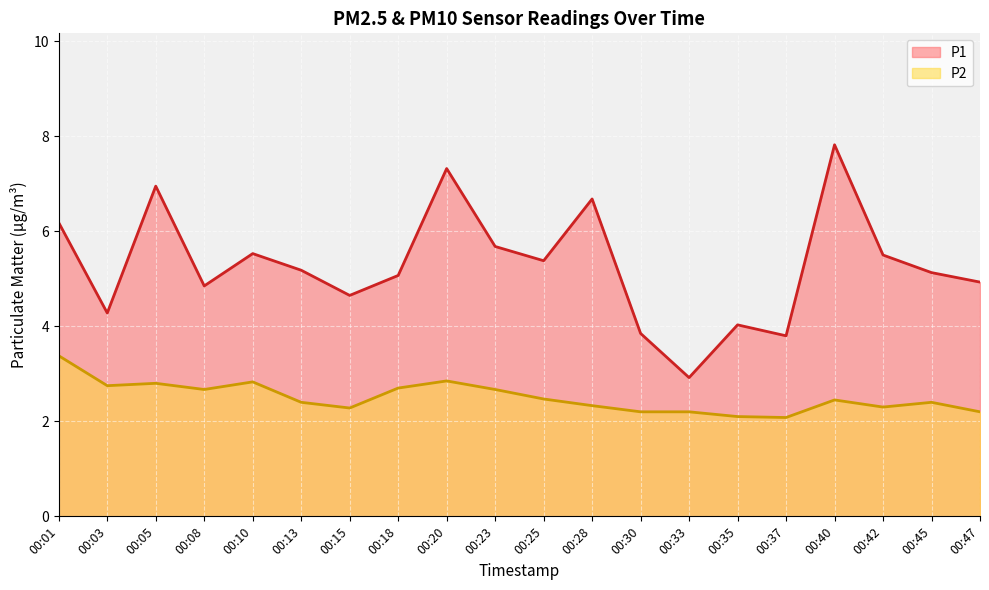

Which series has the widest spread of values?

P1